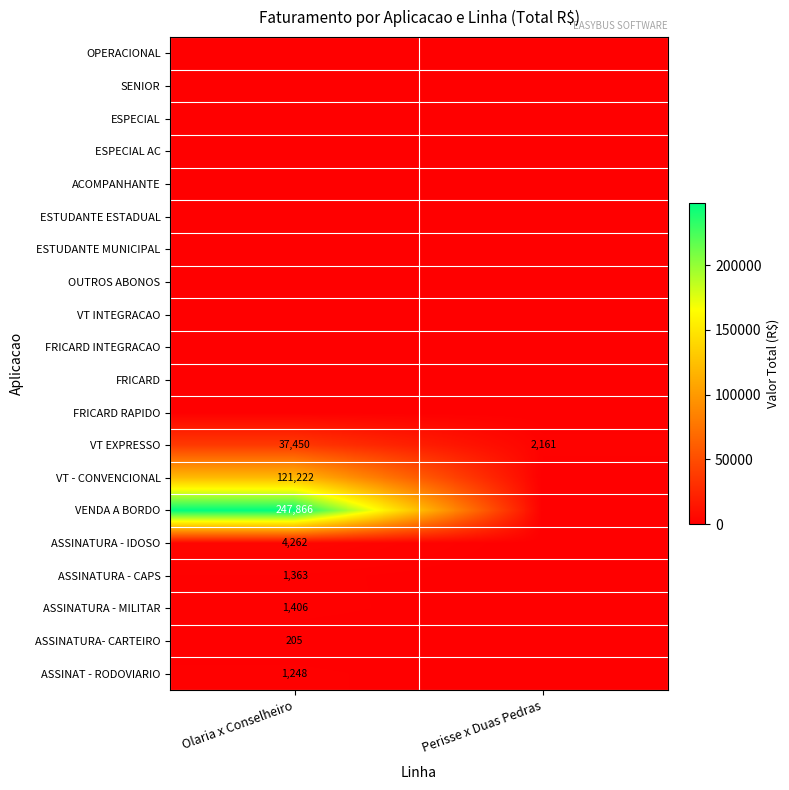

True or false: ASSINATURA - IDOSO has a value of 6886 at Olaria x Conselheiro.

False